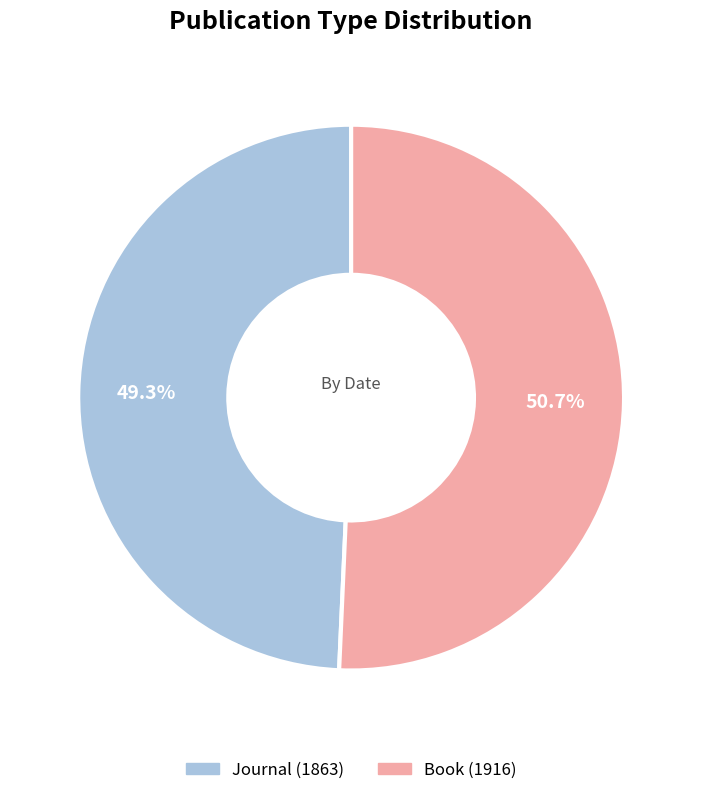

What percentage do Journal and Book together represent?

100.0%